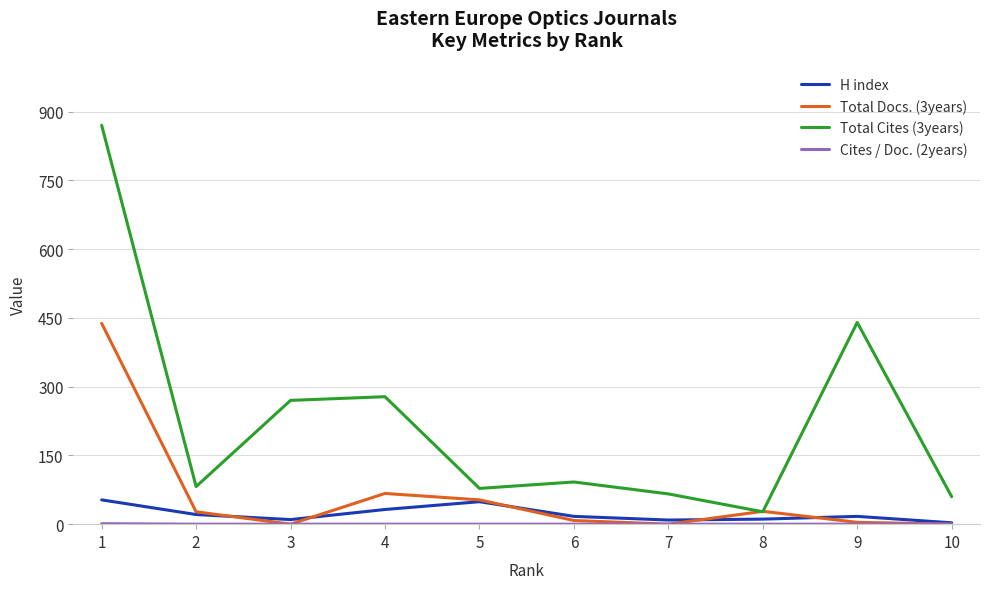

What is the maximum value shown in the chart?

870